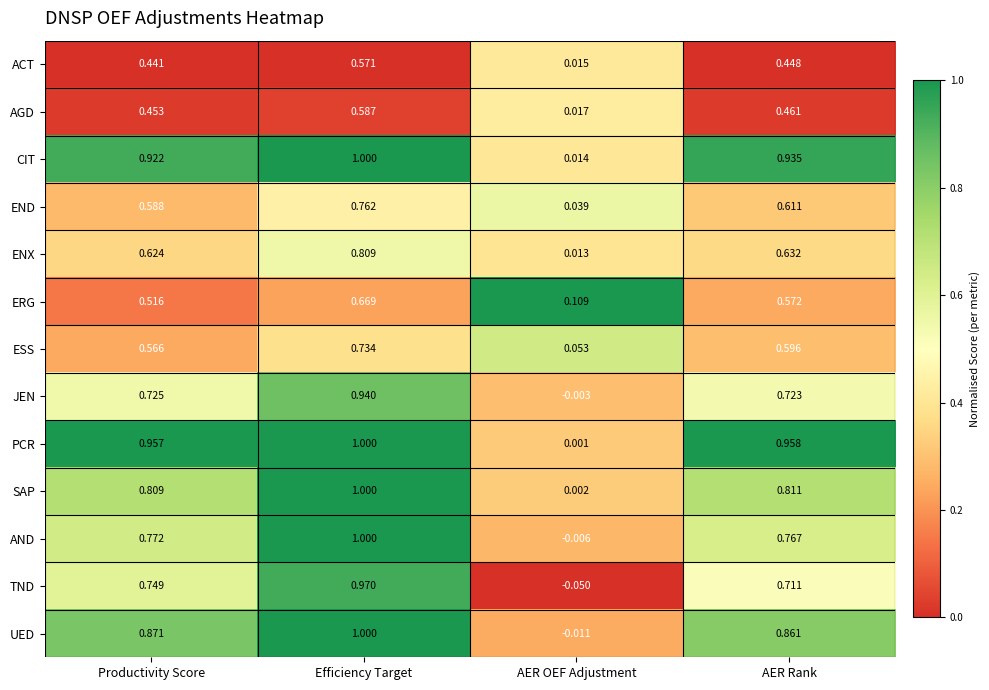

Which series has the largest range (max minus min)?

TND